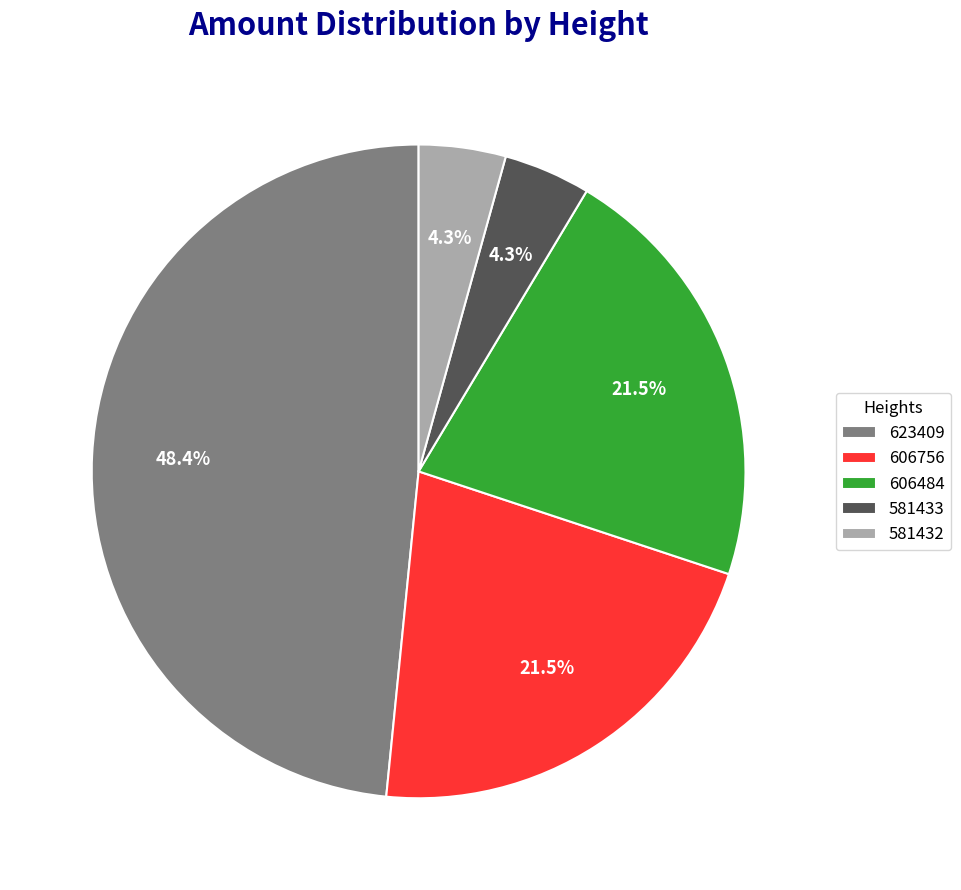

Is 623409 the majority of the pie?

No